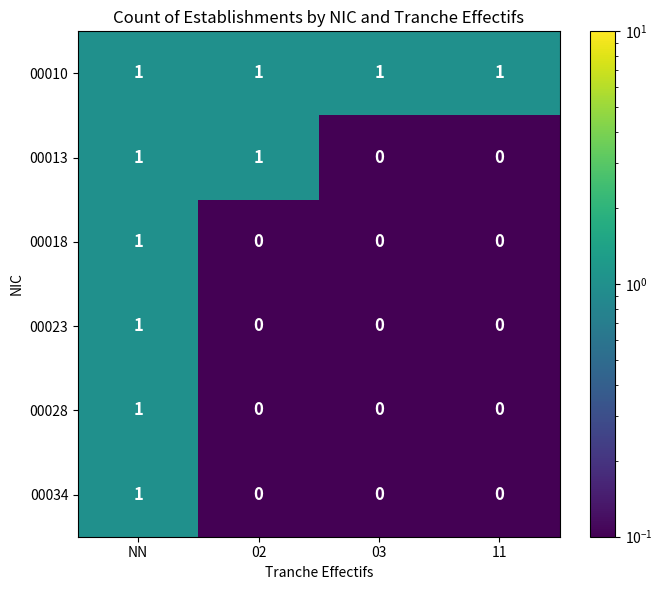

How many 00018 values are between 0 and 1?

4